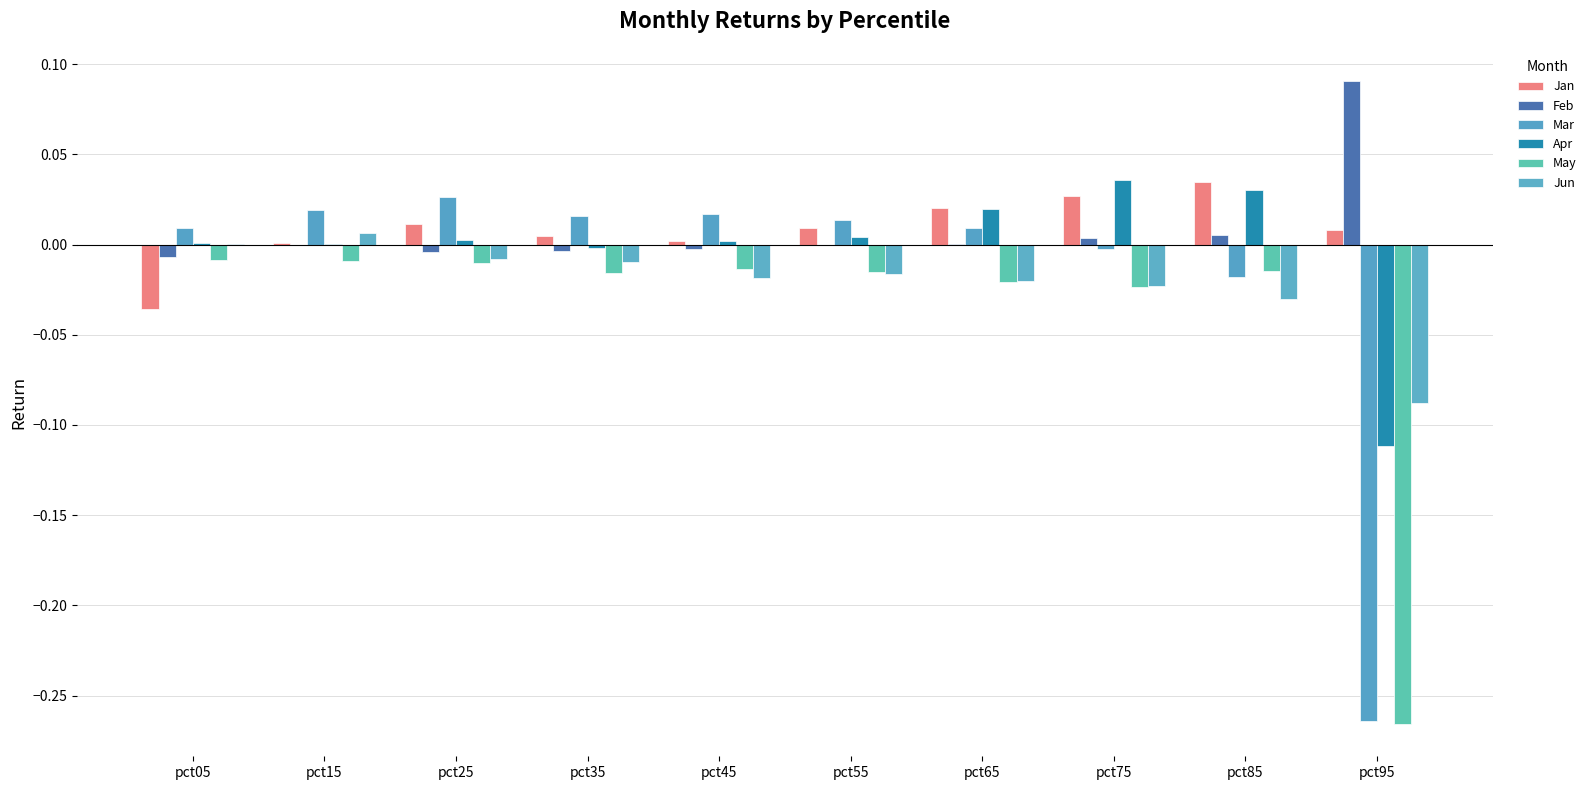

Which series has the largest total across all categories?

Feb